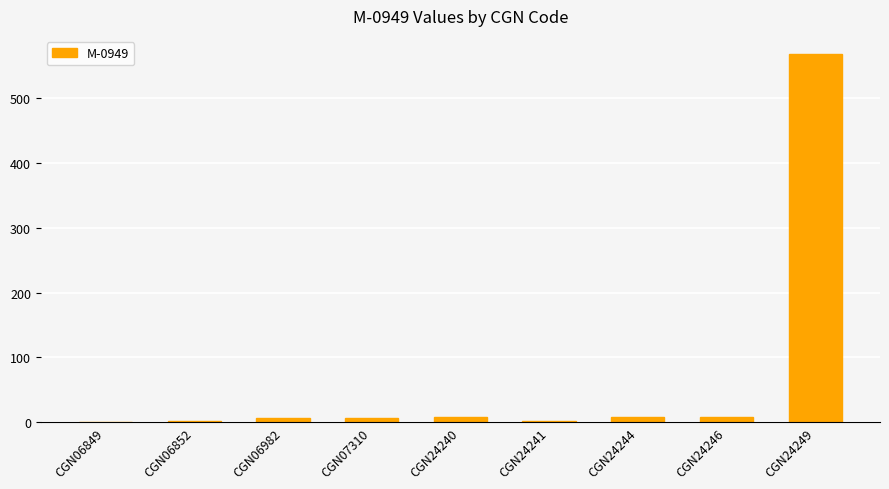

True or false: the data shows 276 at CGN06849.

False